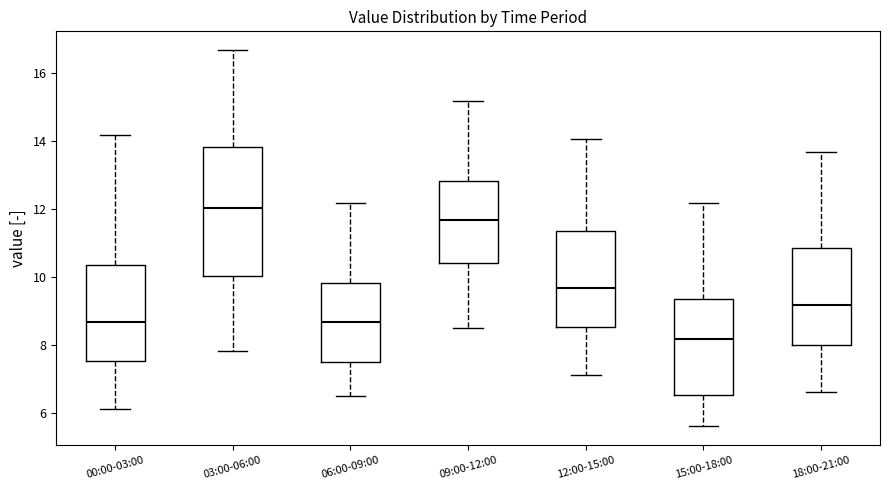

Reading left to right, transcribe this box plot: for each box, give where its median line is, the range the box spans, and where its two whiskers end, as read against the y-axis. The values are not printed on the chart, so give them approximately, as read against the axis.

00:00-03:00: median 8.6, box 7.6 to 10.4, whiskers 6.2 to 14.2
03:00-06:00: median 12.0, box 10.0 to 13.8, whiskers 7.8 to 16.6
06:00-09:00: median 8.6, box 7.6 to 9.8, whiskers 6.6 to 12.2
09:00-12:00: median 11.6, box 10.4 to 12.8, whiskers 8.6 to 15.2
12:00-15:00: median 9.6, box 8.6 to 11.4, whiskers 7.2 to 14.0
15:00-18:00: median 8.2, box 6.6 to 9.4, whiskers 5.6 to 12.2
18:00-21:00: median 9.2, box 8.0 to 10.8, whiskers 6.6 to 13.6